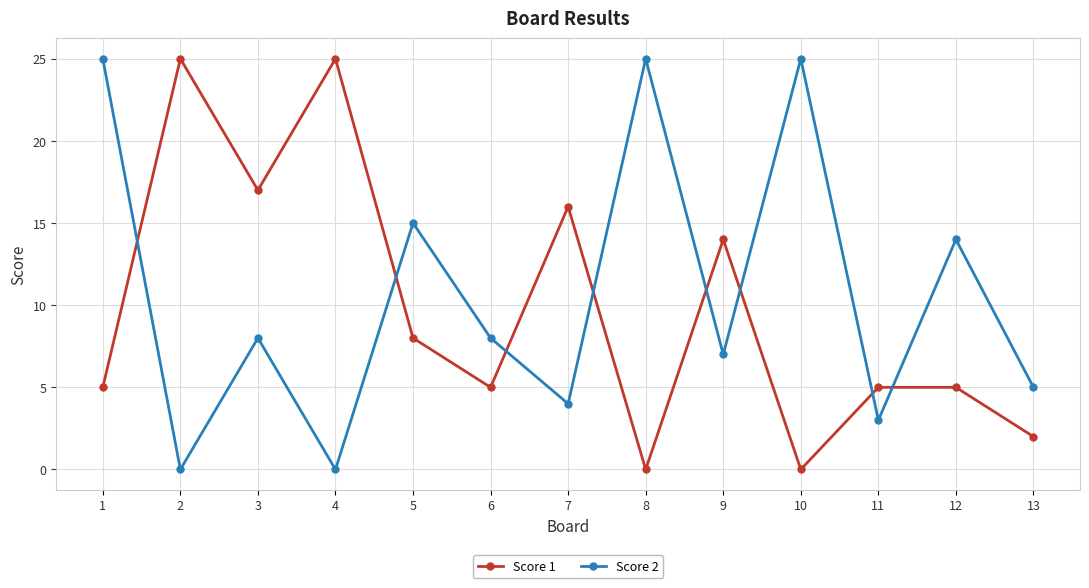

True or false: Score 1 has a value of -9 at 8.

False